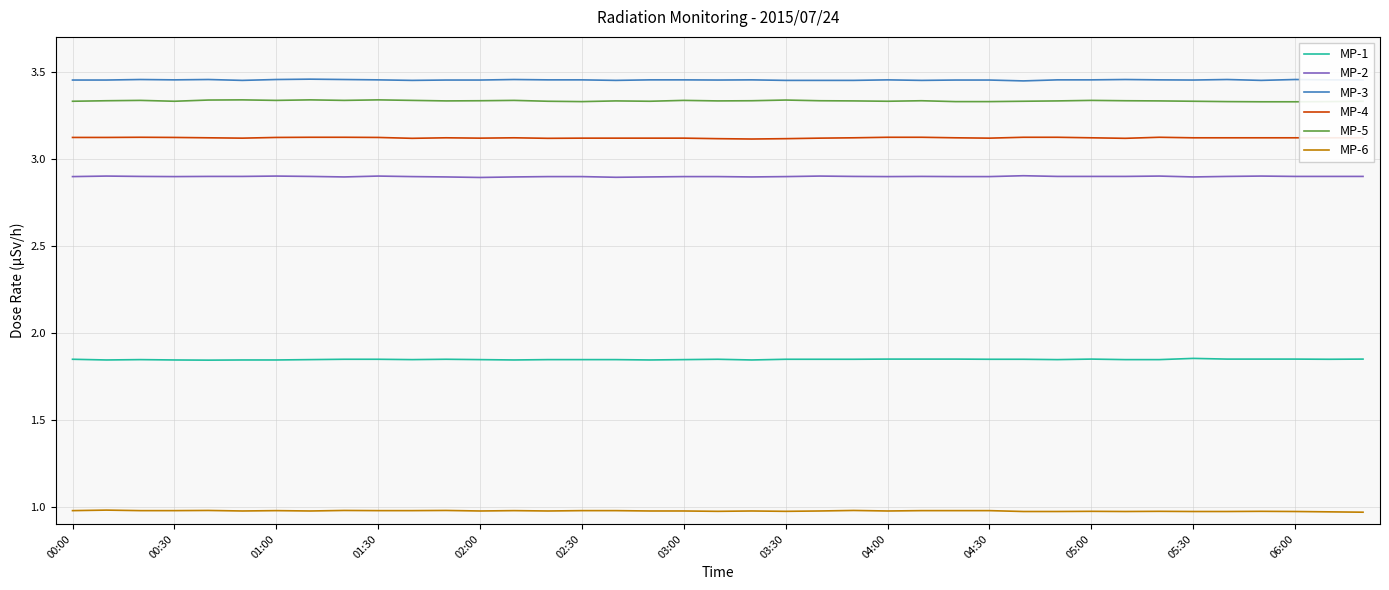

True or false: MP-3 and MP-5 intersect in this chart.

False